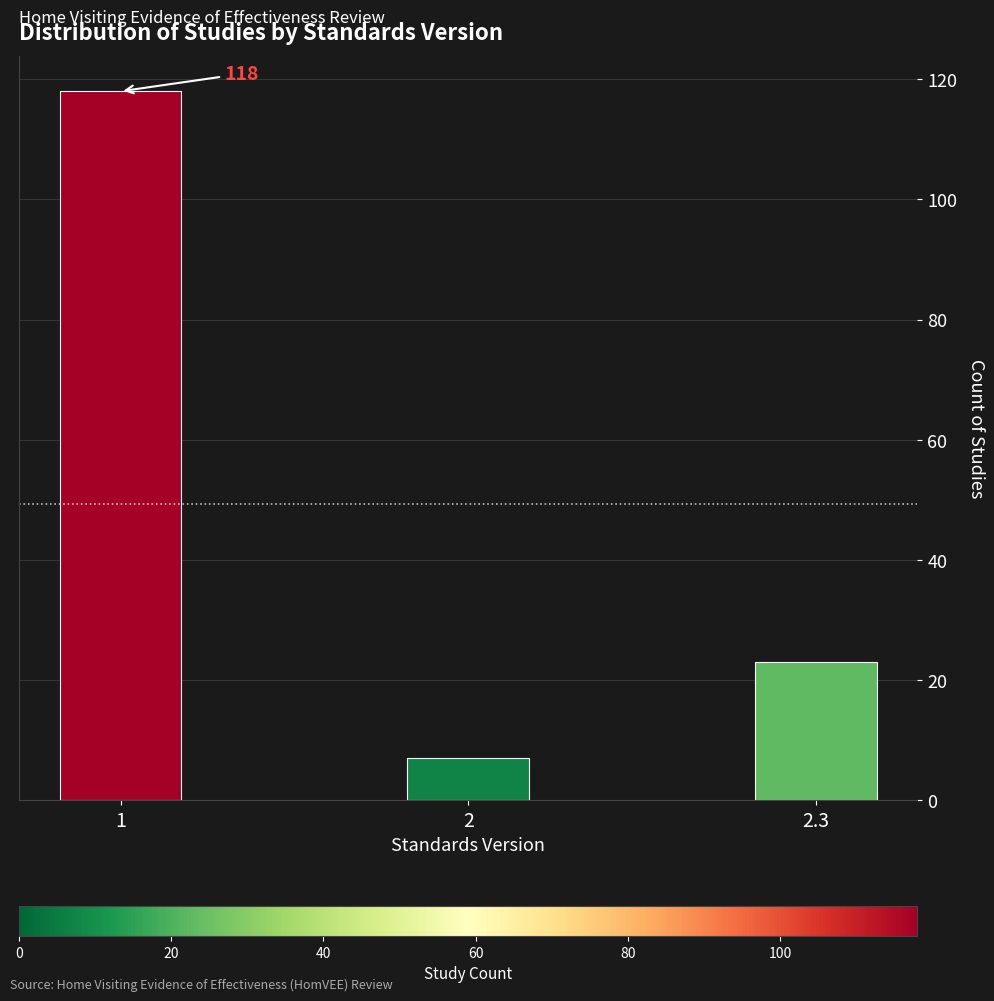

Reading right to left, transcribe all the data shown in this chart.

2.3=23	2=7	1=118